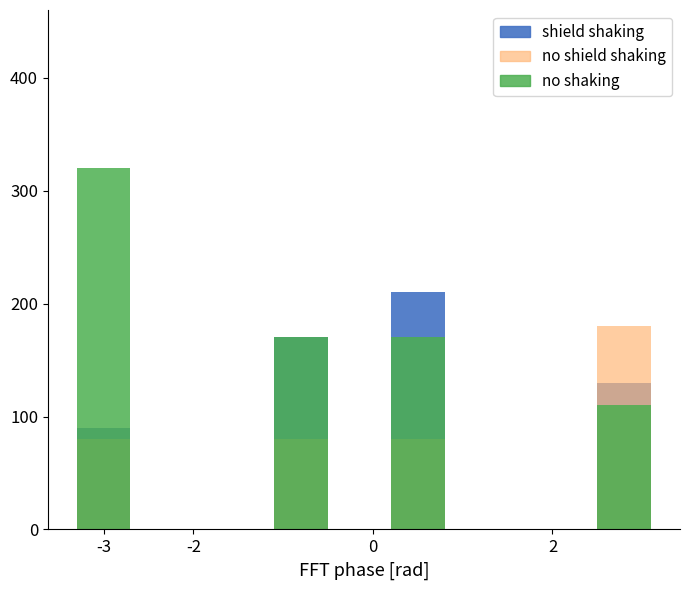

At which category is the sum across all series the highest?

-3